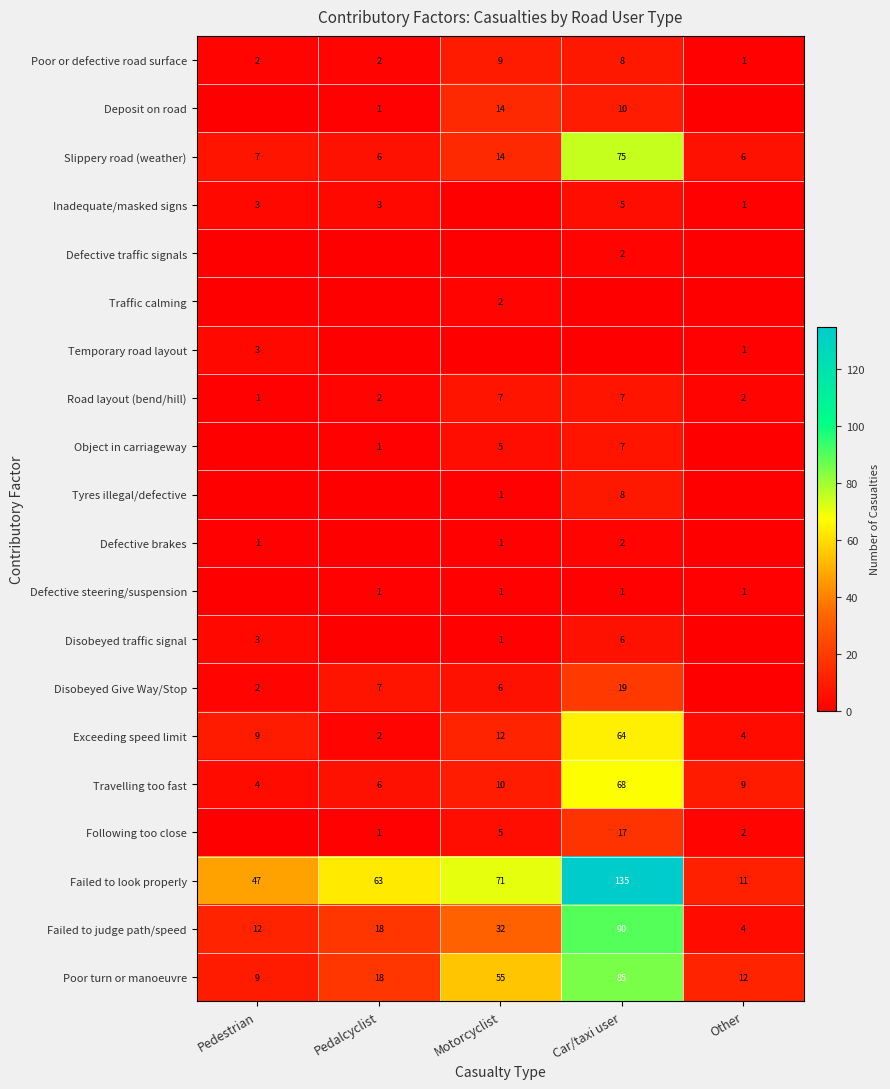

Where does the Travelling too fast series first go above 9?

Motorcyclist